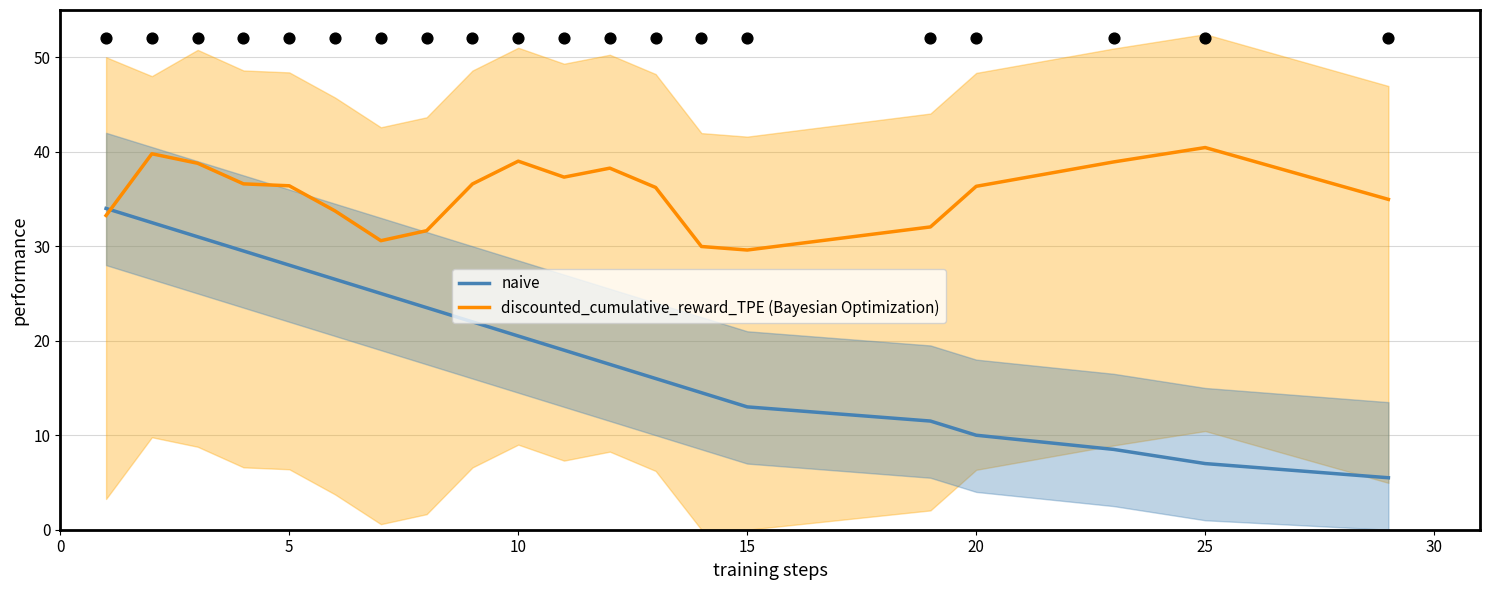

Is the value of discounted_cumulative_reward_TPE (Bayesian Optimization) at 15 greater than the value of naive at 14?

Yes